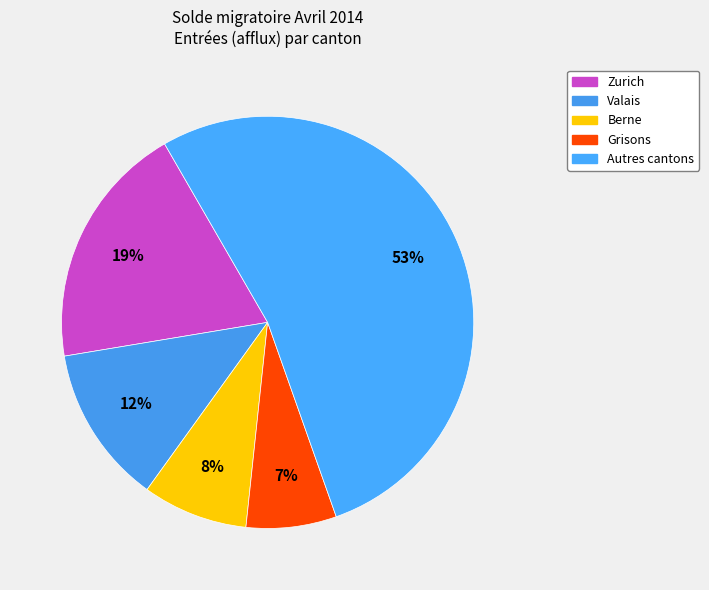

Count the number of slices in the pie.

5